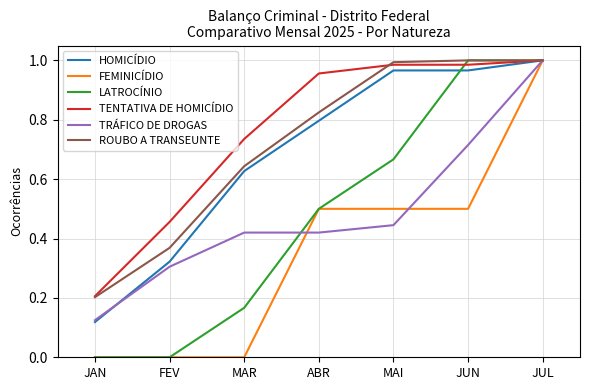

Is it true that TENTATIVA DE HOMICÍDIO equals 1.6 at JUL?

False